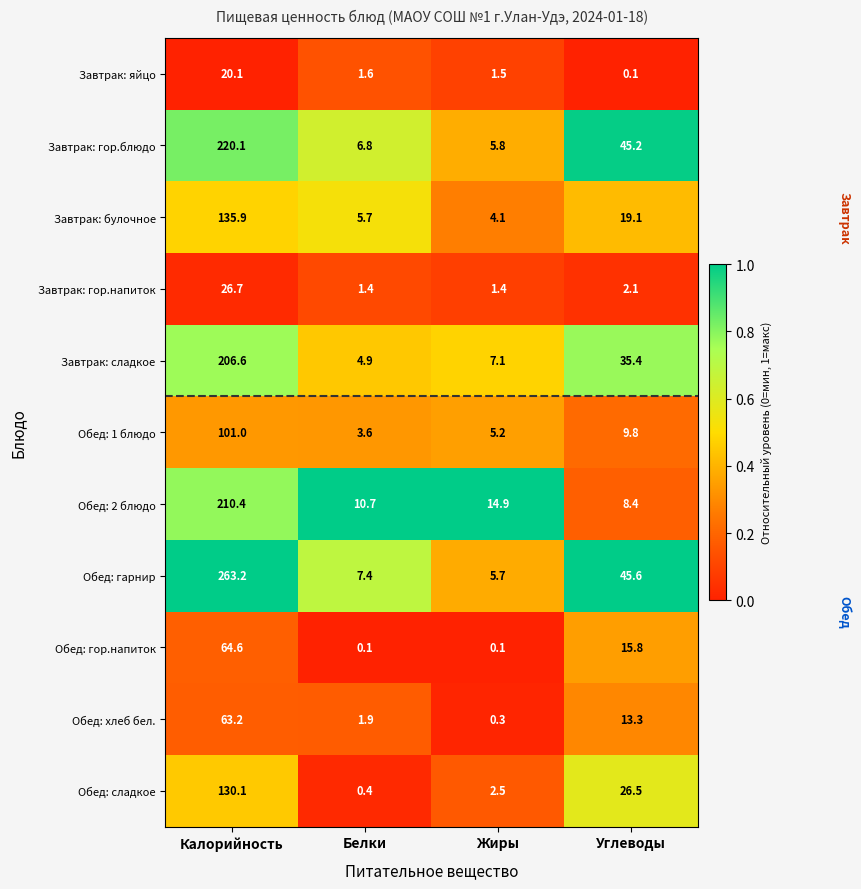

At which label is Обед: сладкое closest to 65?

Углеводы